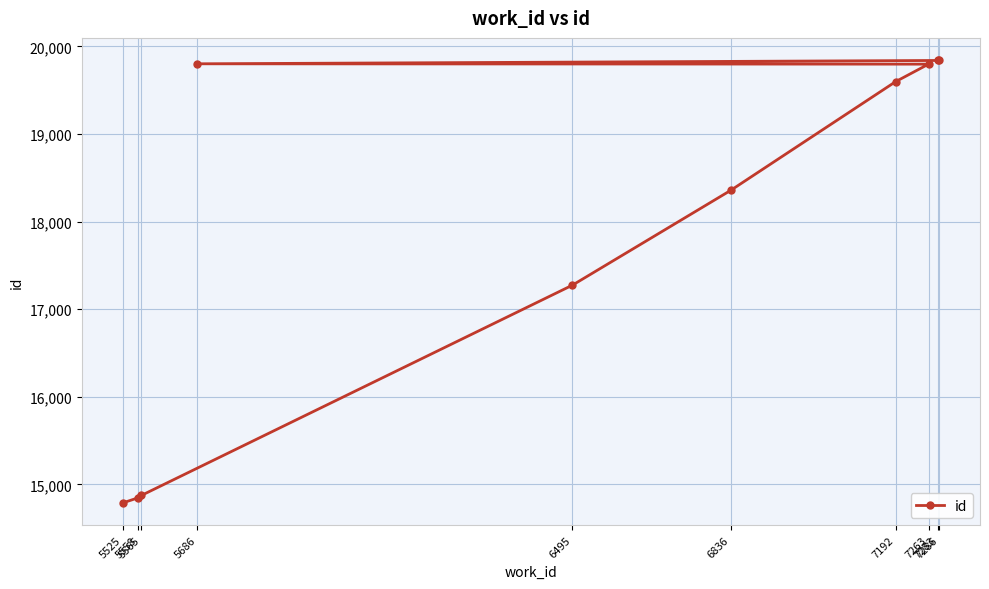

What is the difference between the maximum and minimum values?

5056